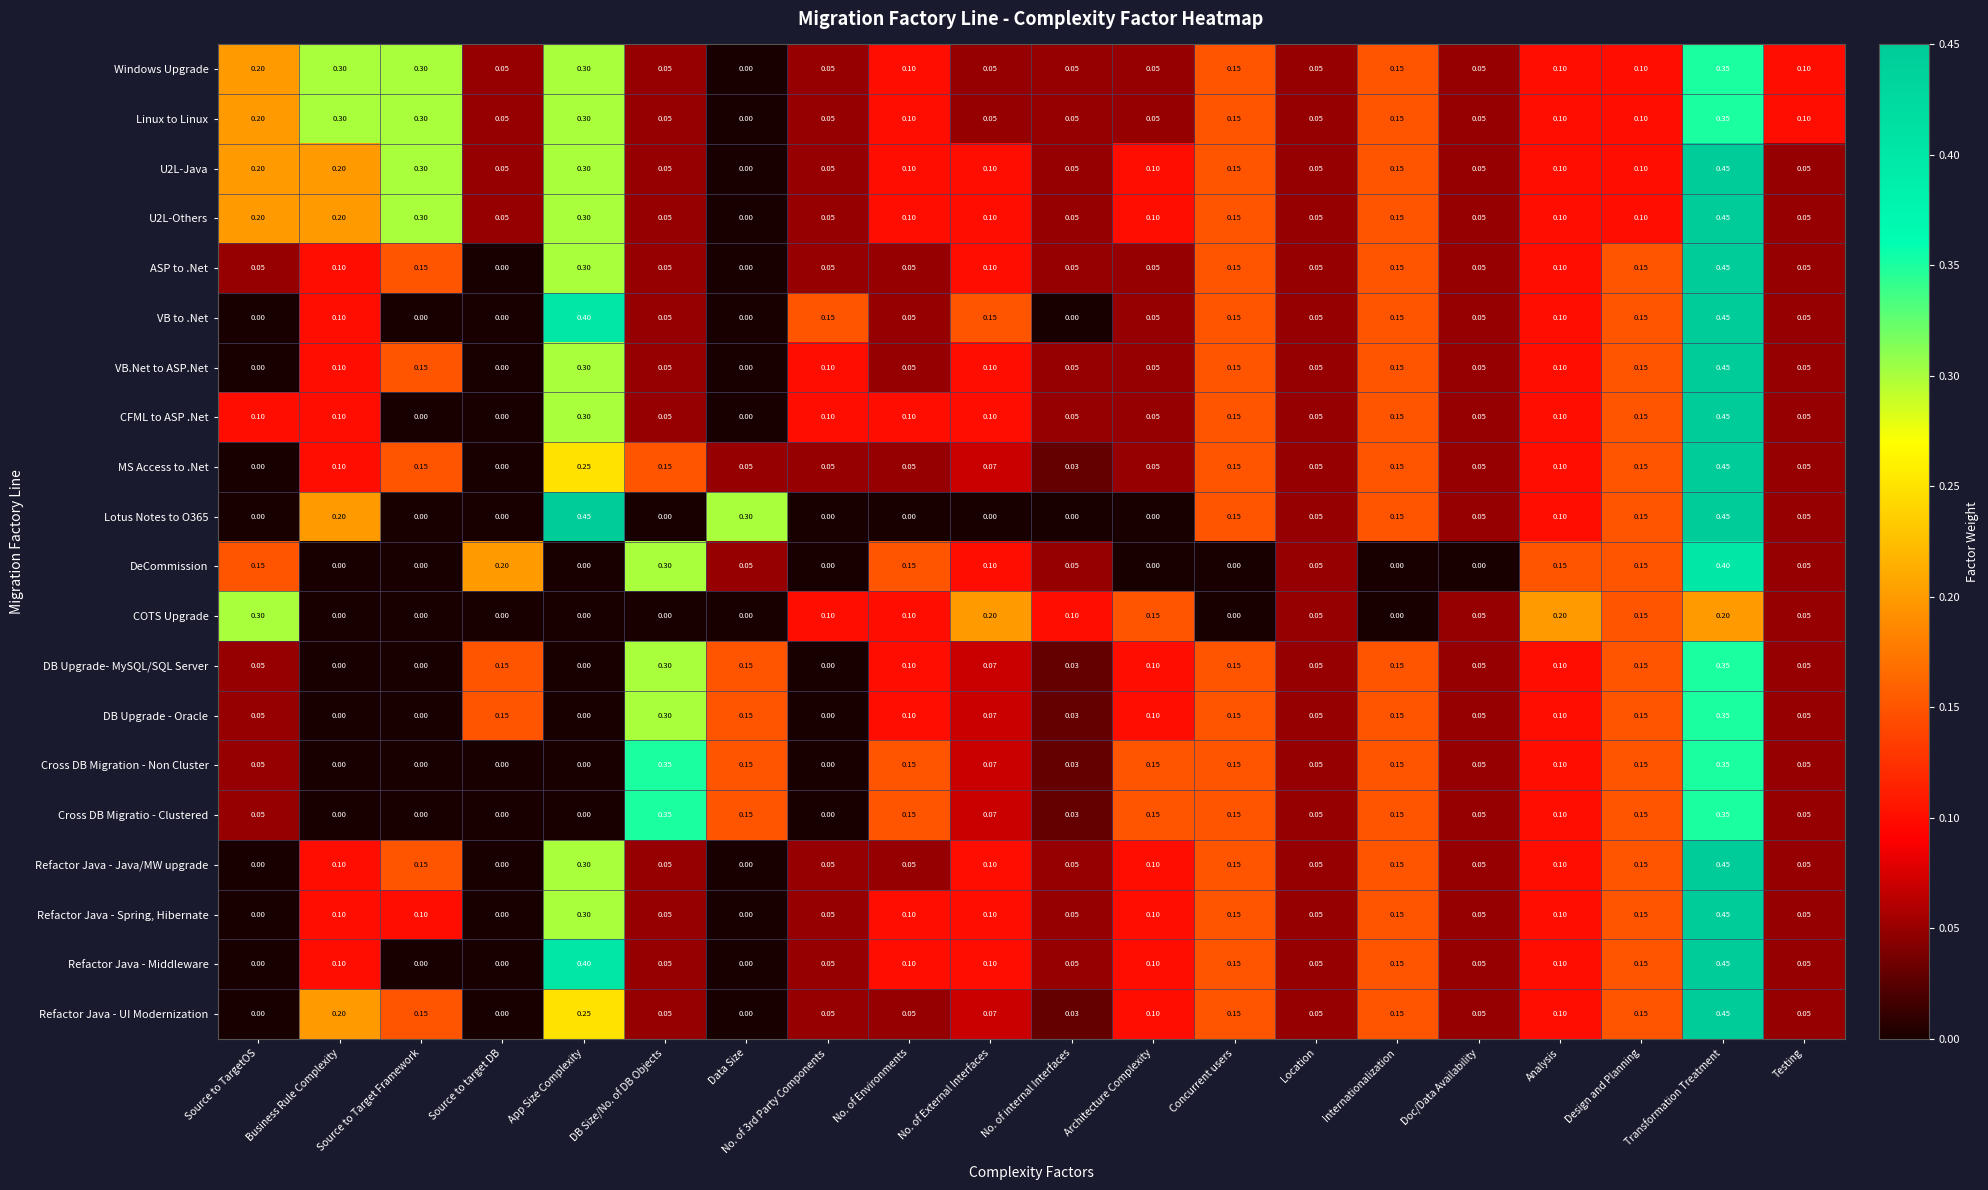

What is the total value across all series at Source to TargetOS?

1.6